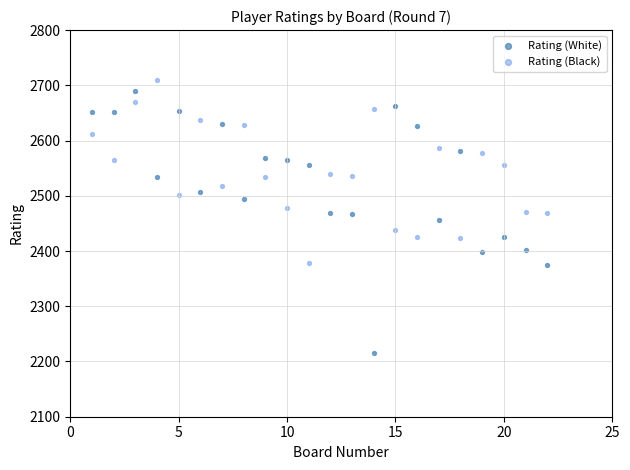

Which series reaches the maximum Y coordinate?

Rating (Black)